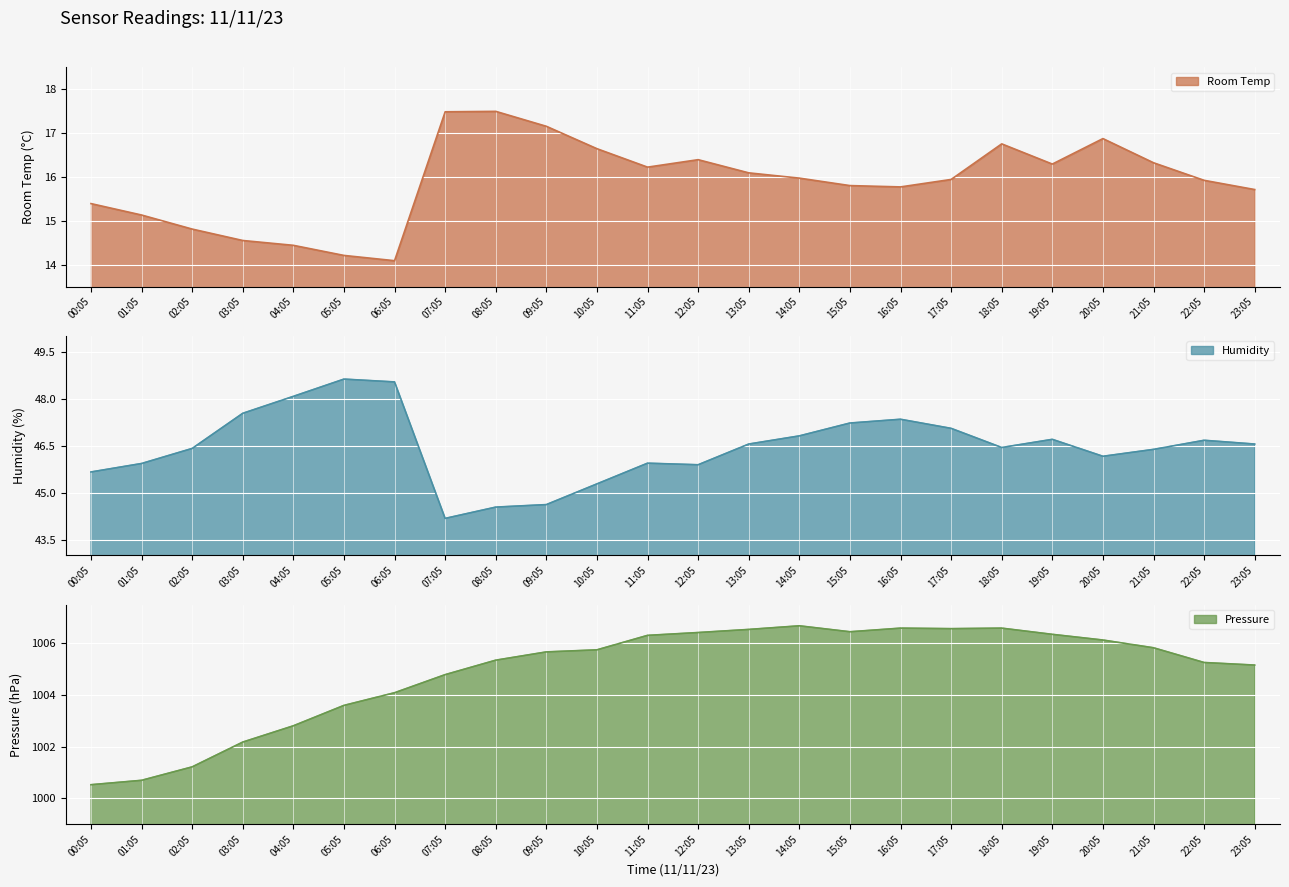

The Room Temp series shows 14.1 at 06:05. True or false?

True